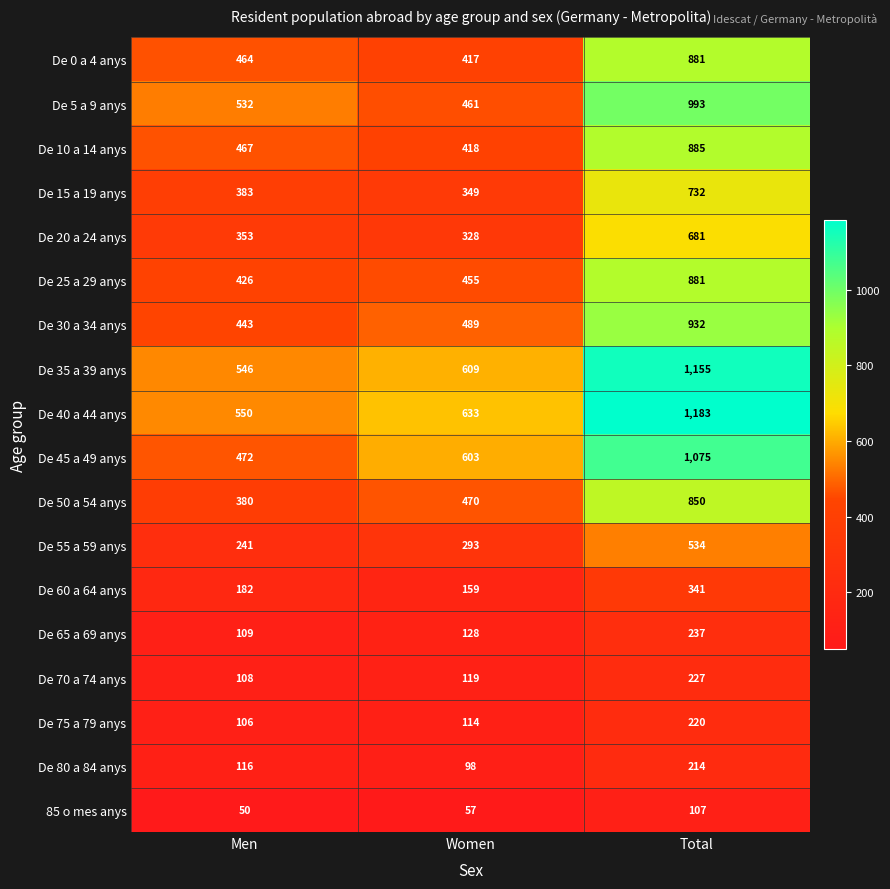

What is the difference between the highest and lowest values at Women?

576